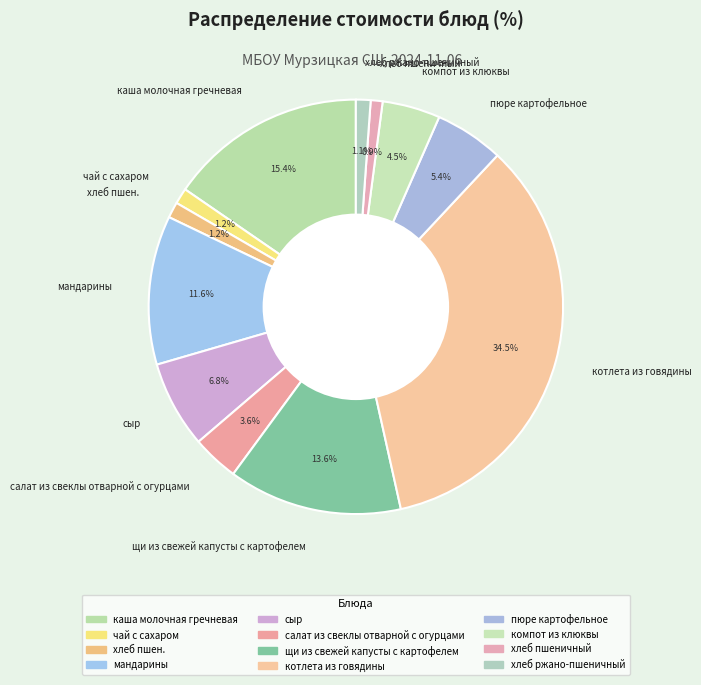

What is the largest slice in the pie chart?

котлета из говядины